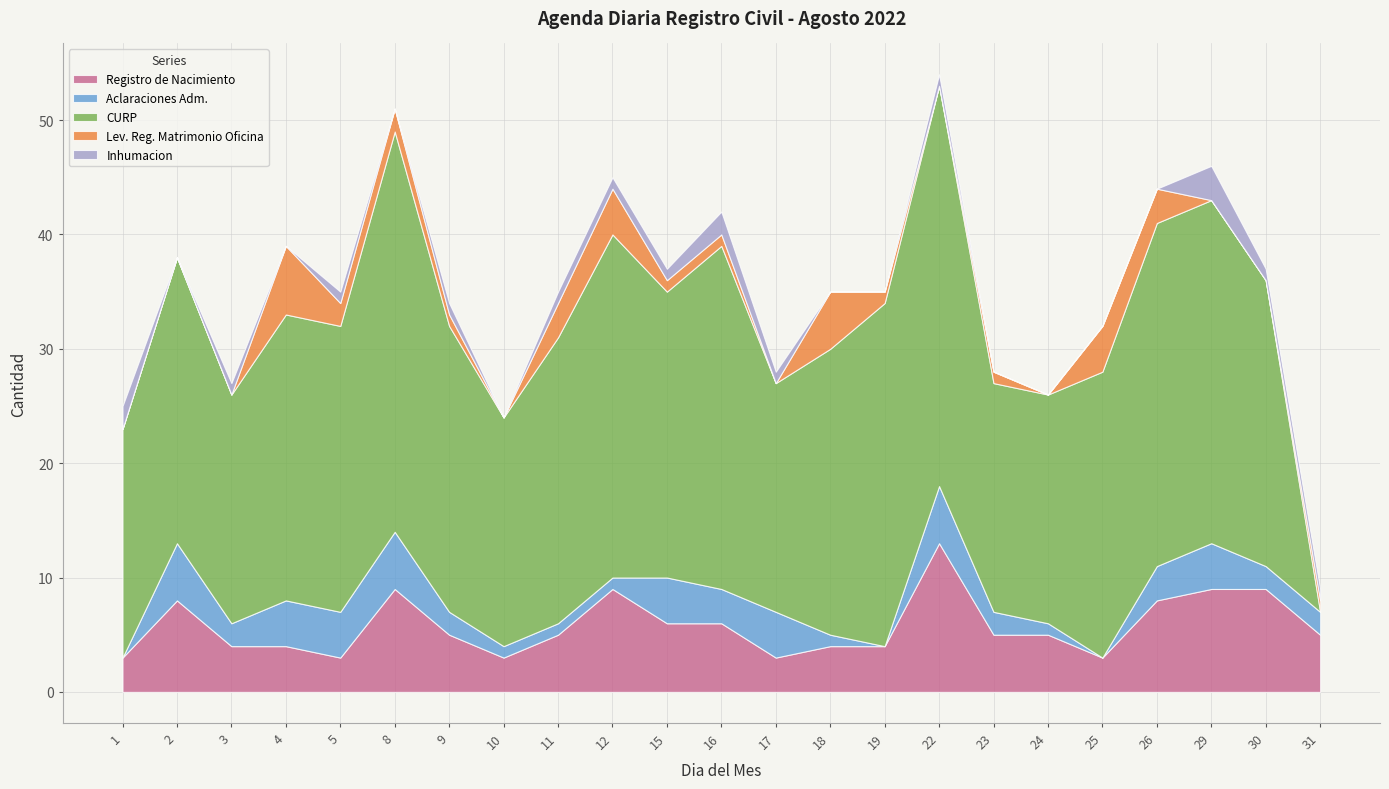

Which series ends up on top after the final intersection of CURP and Registro de Nacimiento?

Registro de Nacimiento